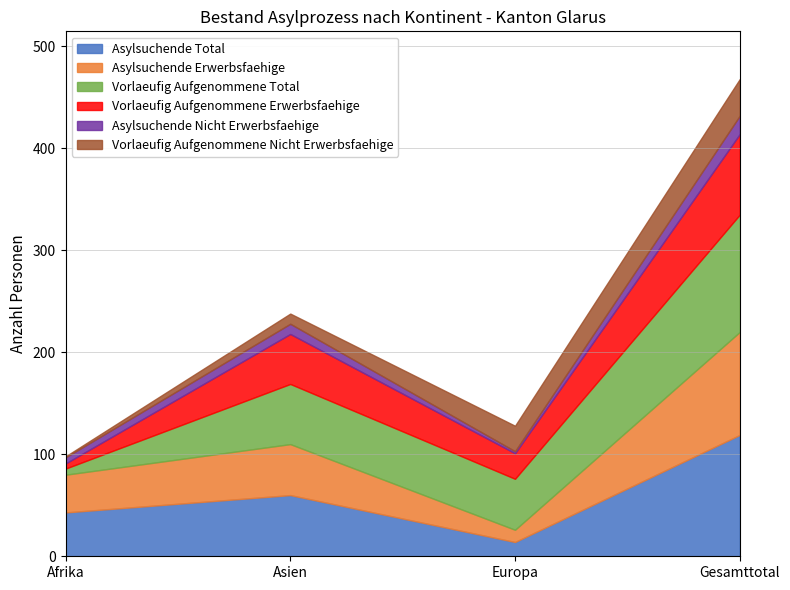

True or false: Asylsuchende Erwerbsfaehige has more than 2 interior local peaks.

False